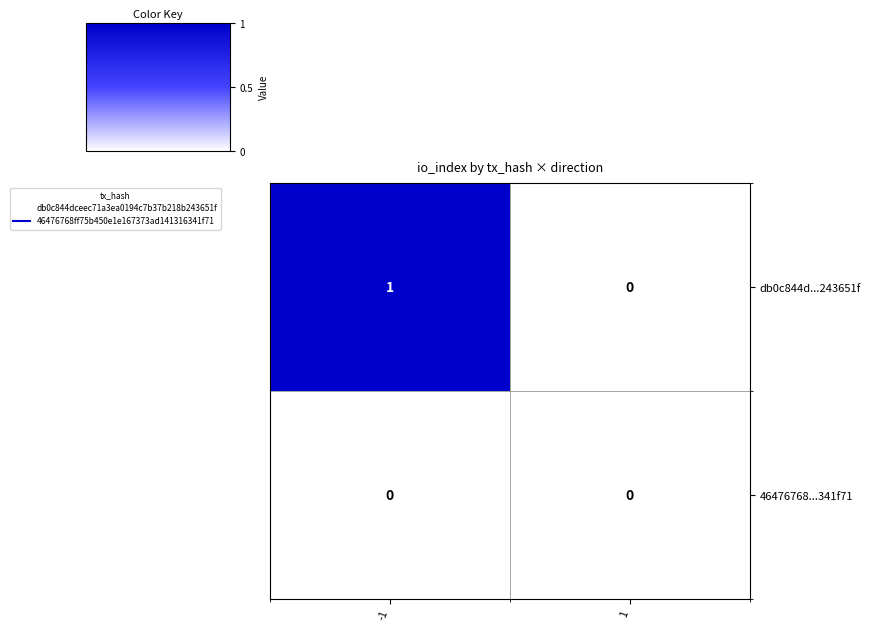

Which series has the largest total across all categories?

db0c844d...243651f